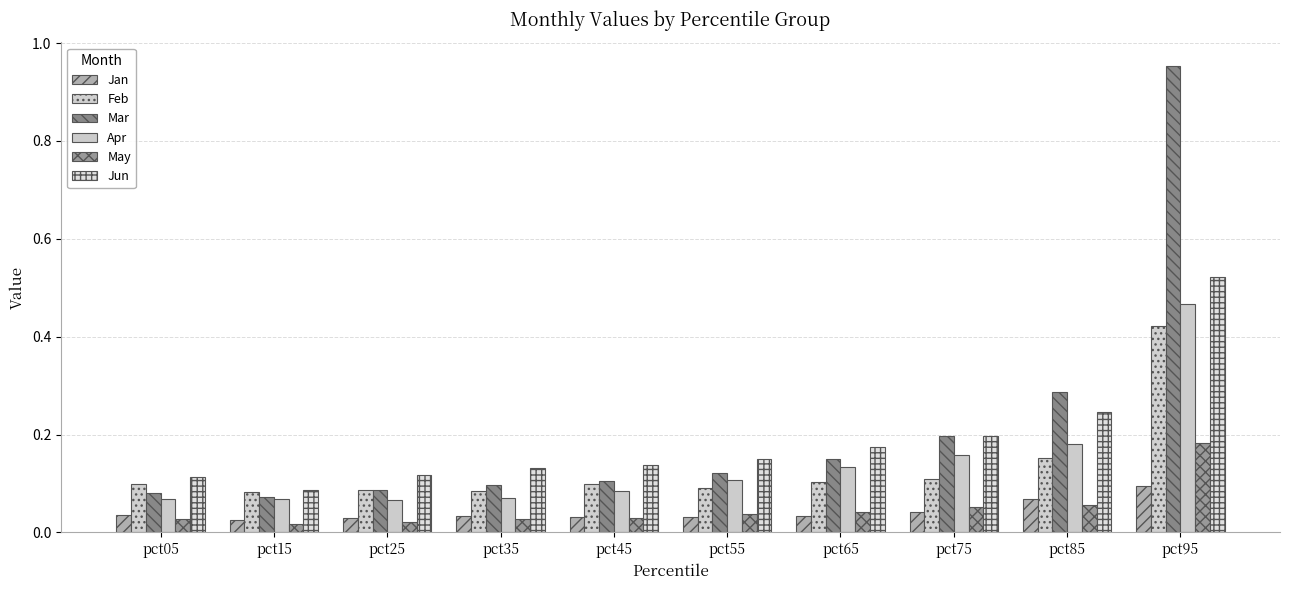

What is the total value across all series at pct95?

2.6